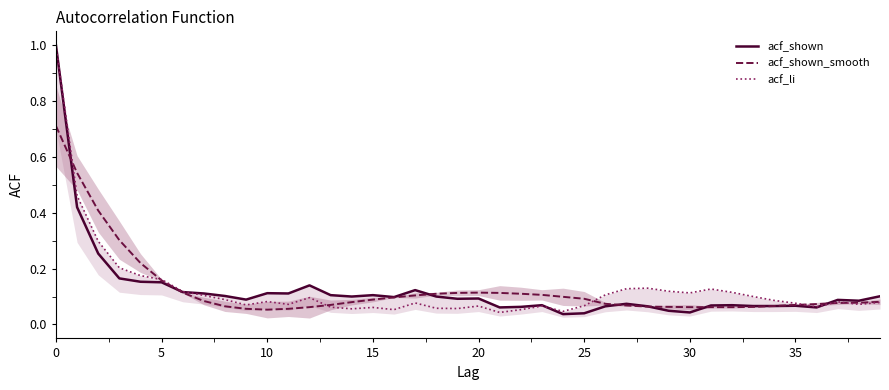

The acf_shown_smooth series shows 0.0 at 35. True or false?

False